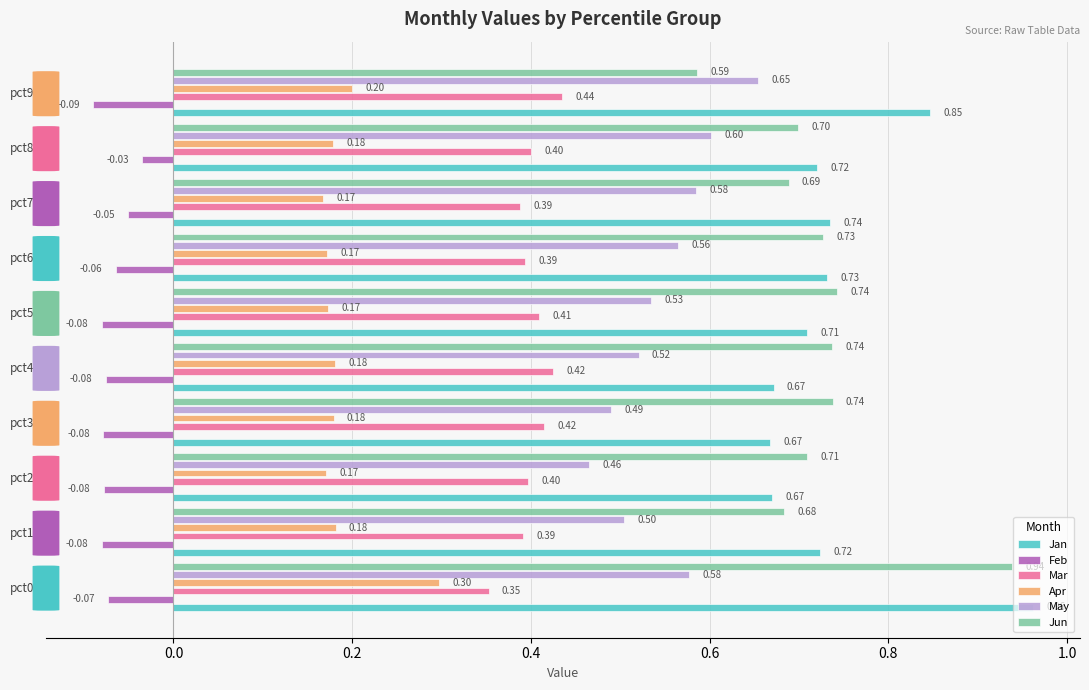

Rank the series at pct35 from lowest to highest value.

Feb, Apr, Mar, May, Jan, Jun